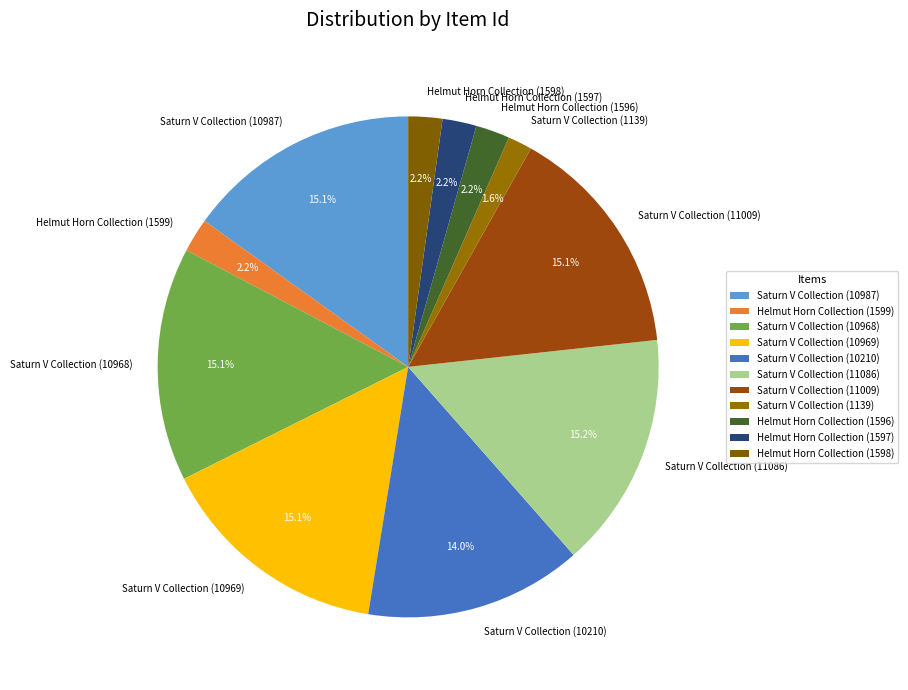

Which slice is the smallest?

Saturn V Collection (1139)